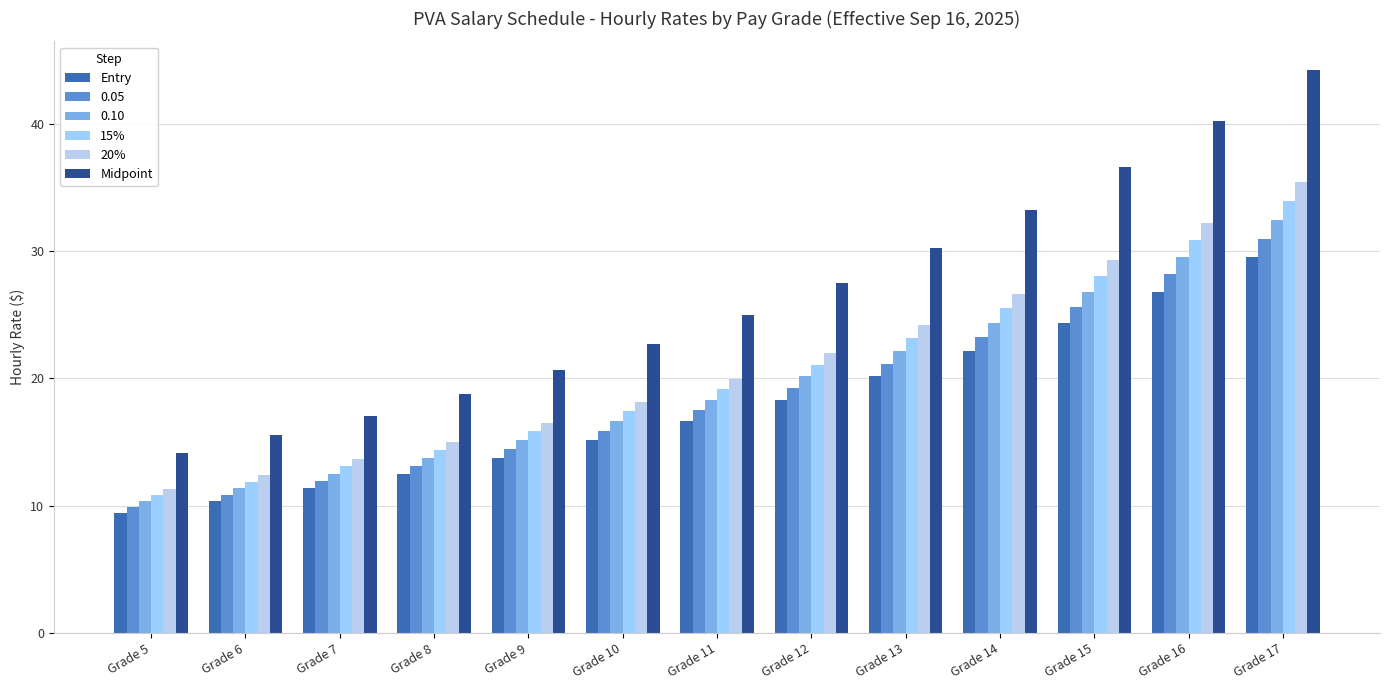

What are all the series names shown in the legend?

Entry, 0.05, 0.10, 15%, 20%, Midpoint